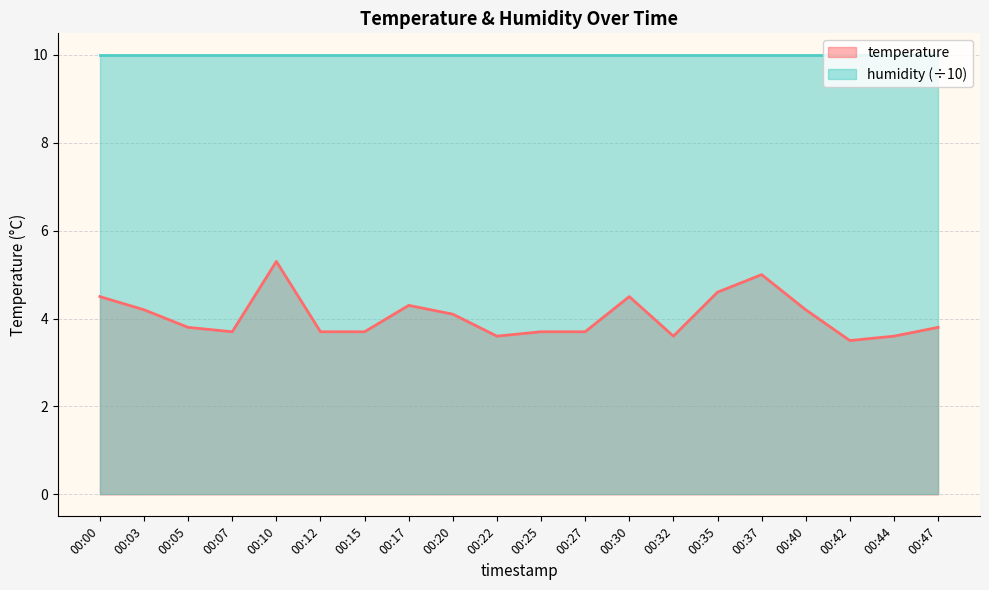

Rank the categories by value from lowest to highest.

00:42, 00:22, 00:32, 00:44, 00:07, 00:12, 00:15, 00:25, 00:27, 00:05, 00:47, 00:20, 00:03, 00:40, 00:17, 00:00, 00:30, 00:35, 00:37, 00:10